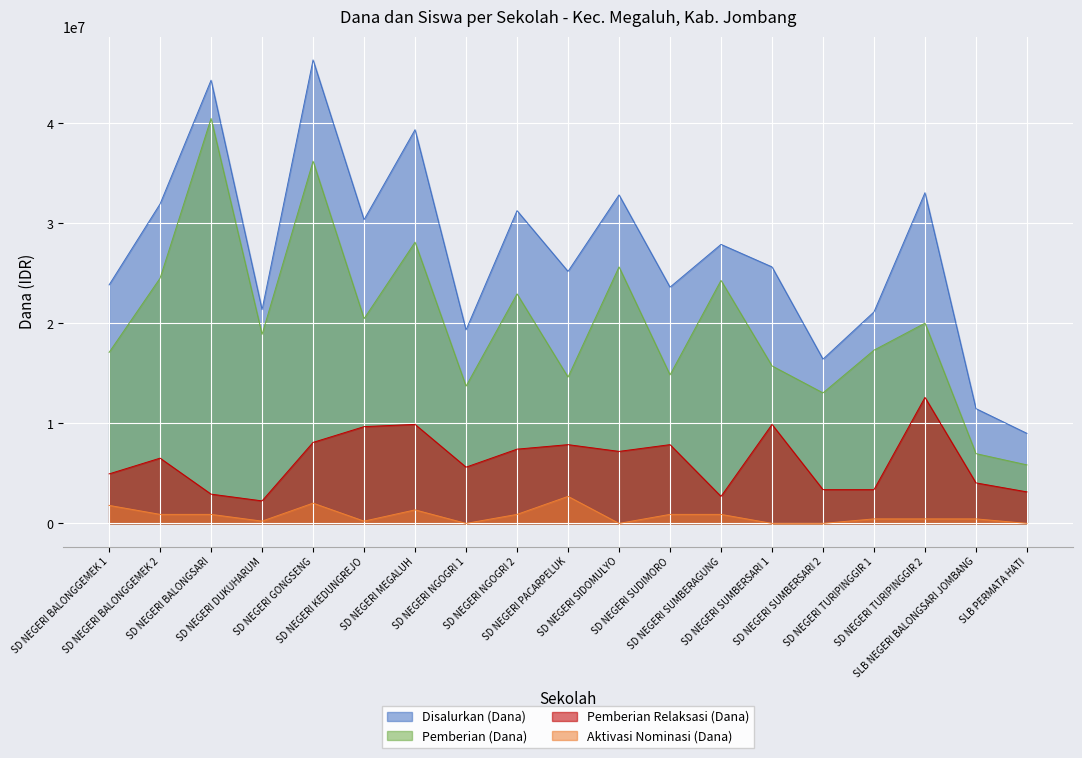

At which label is Aktivasi Nominasi (Dana) closest to 1350000?

SD NEGERI MEGALUH